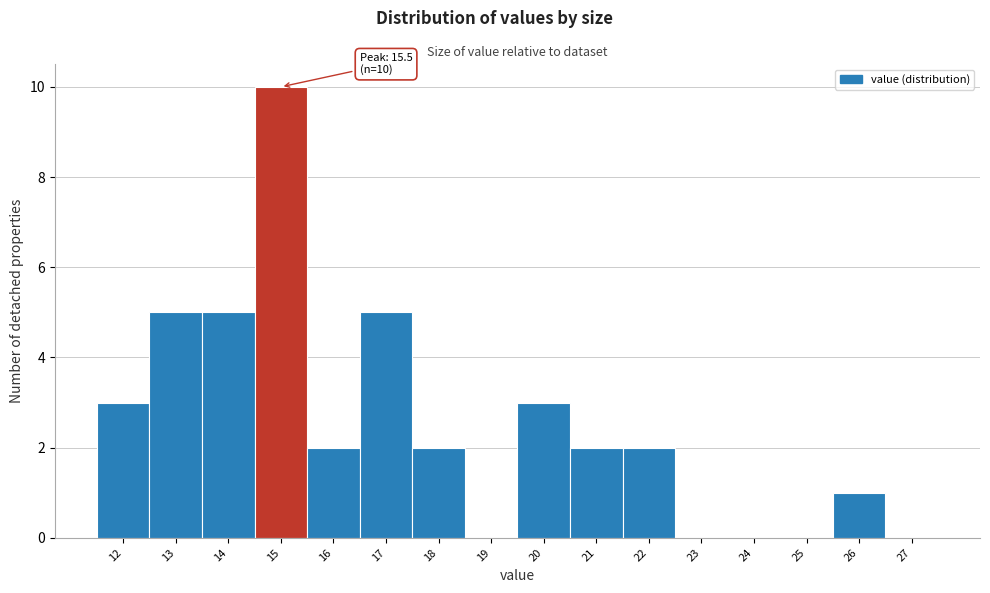

Reading left to right, extract all data points from this chart.

12=3	13=5	14=5	15=10	16=2	17=5	18=2	19=0	20=3	21=2	22=2	23=0	24=0	25=0	26=1	27=0